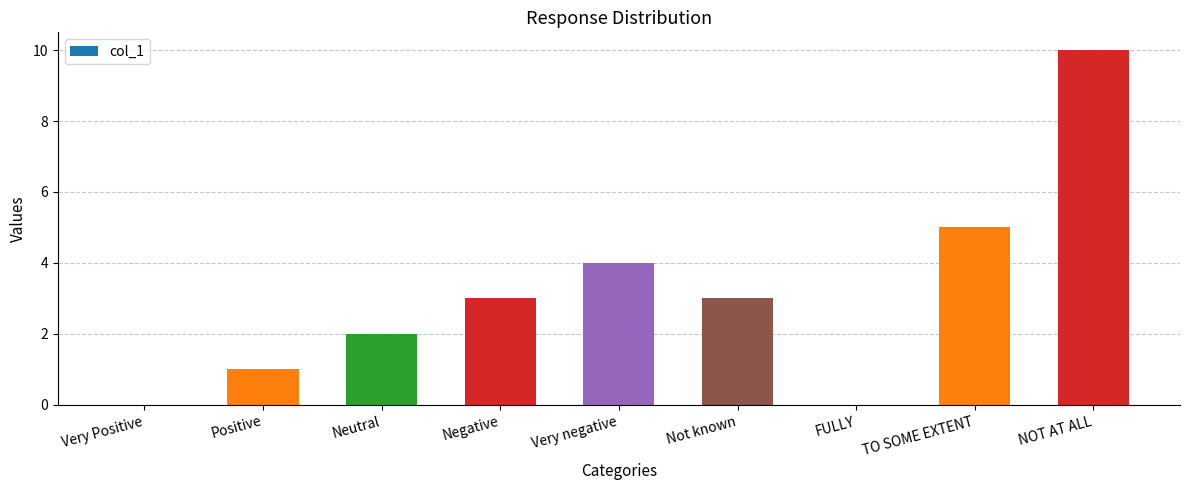

What is the maximum value shown in the chart?

10